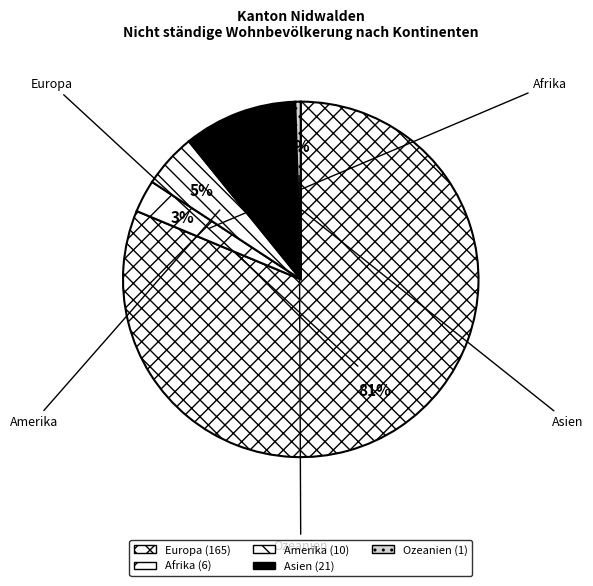

Count the number of slices in the pie.

5